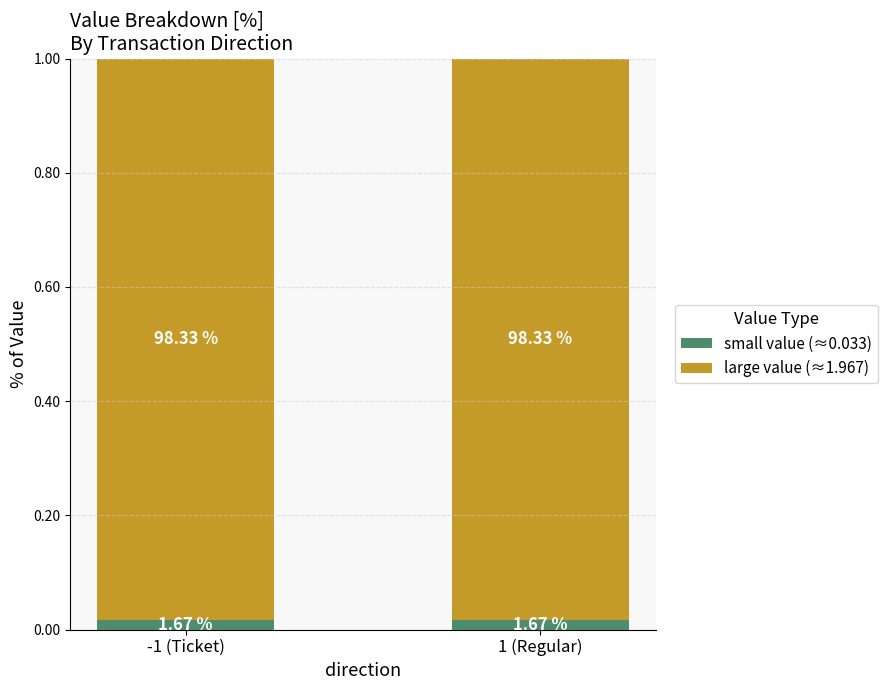

What are all the series names shown in the legend?

small value (≈0.033), large value (≈1.967)